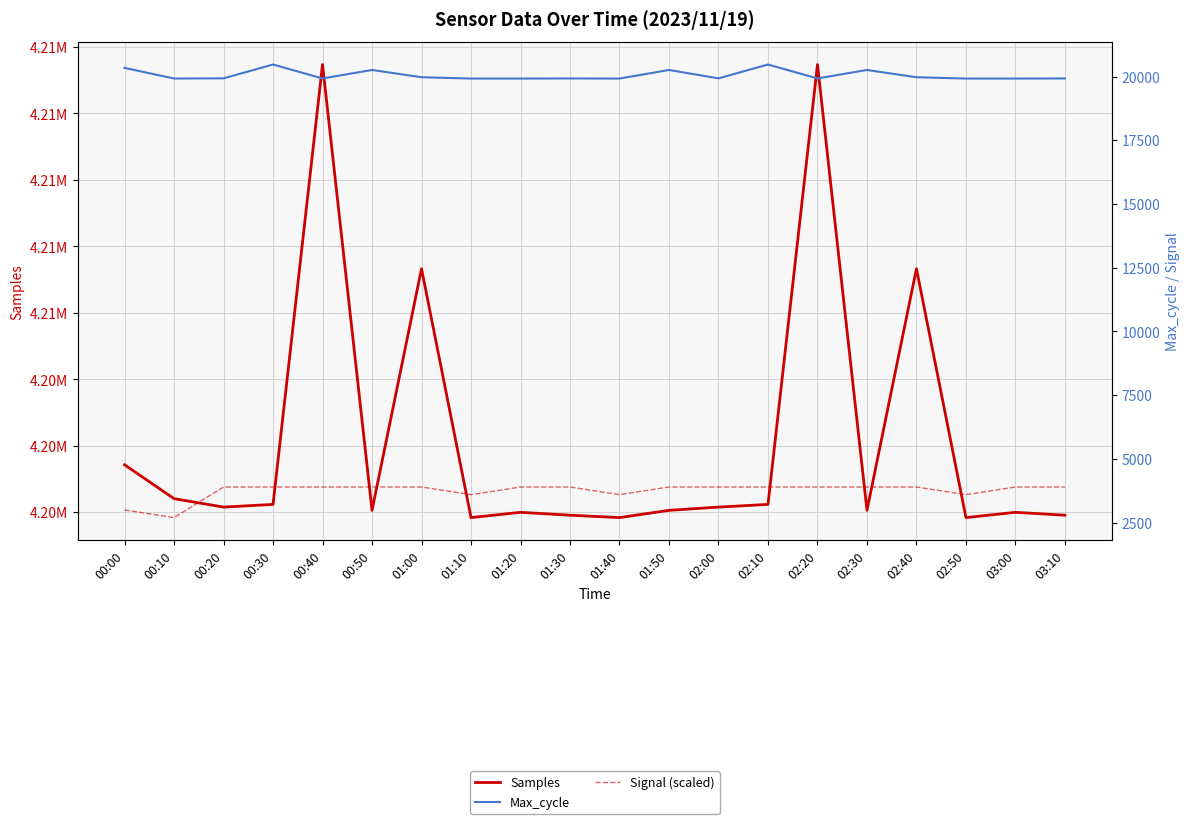

Rank the series at 01:10 from lowest to highest value.

Signal (scaled), Max_cycle, Samples